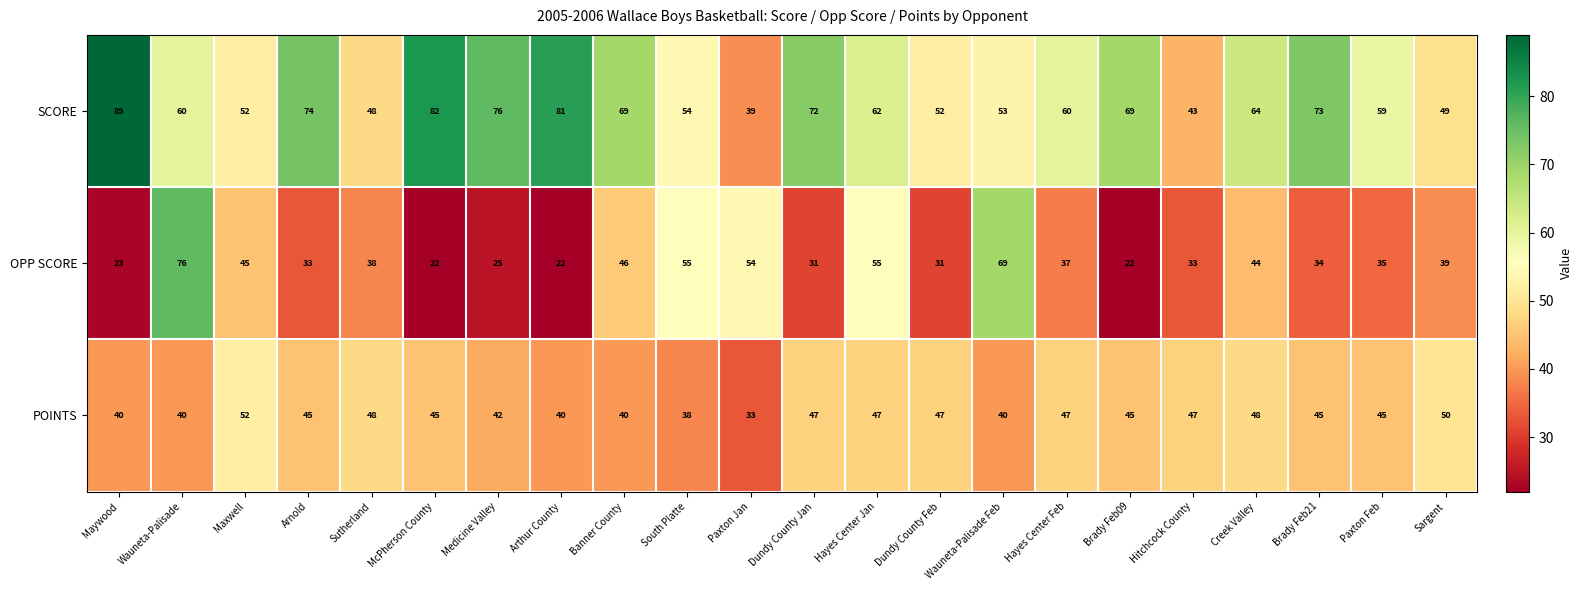

At which label is SCORE closest to 64?

Creek Valley